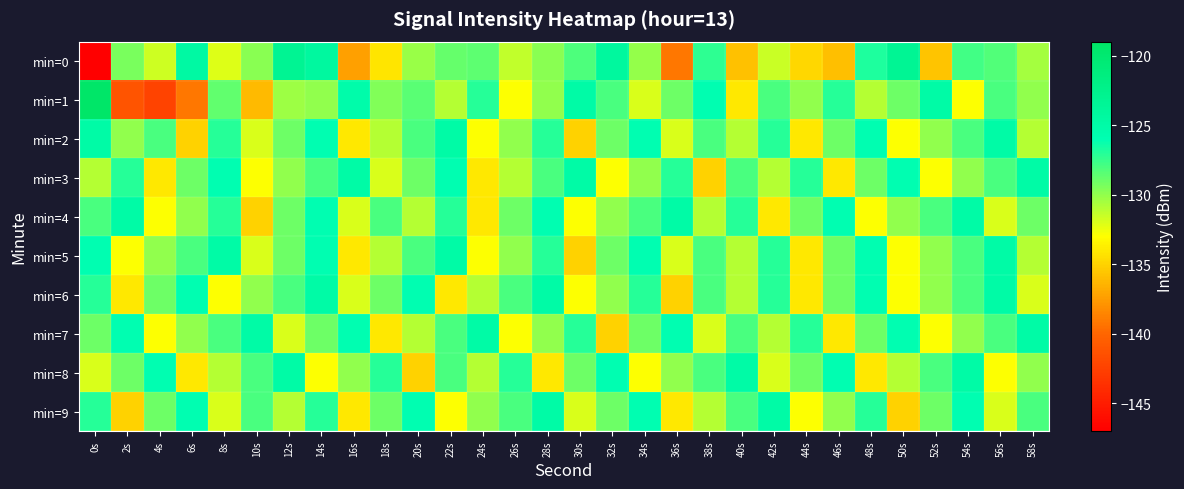

What is the spread (max minus min) of values at 10s?

11.1